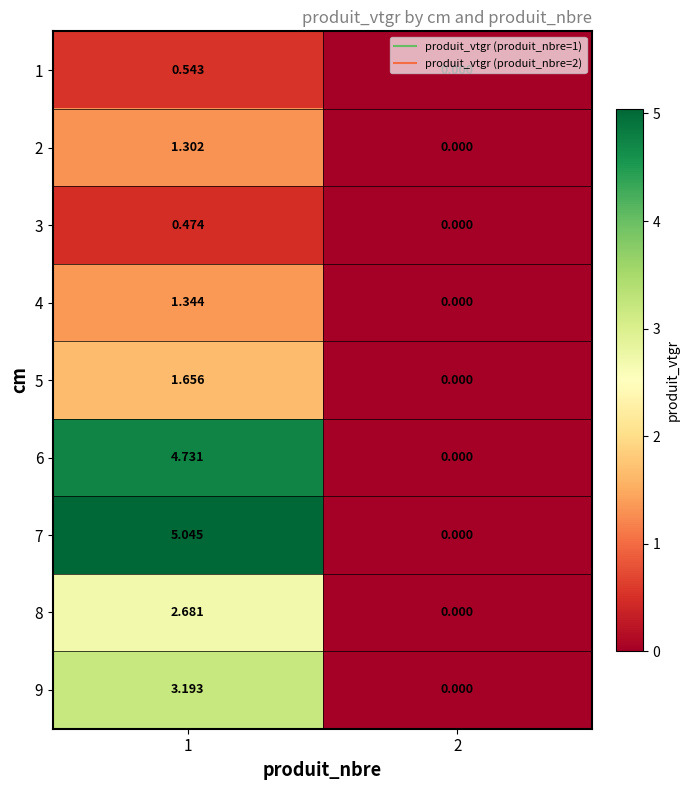

Between 1 and 2, which series saw the biggest shift?

7